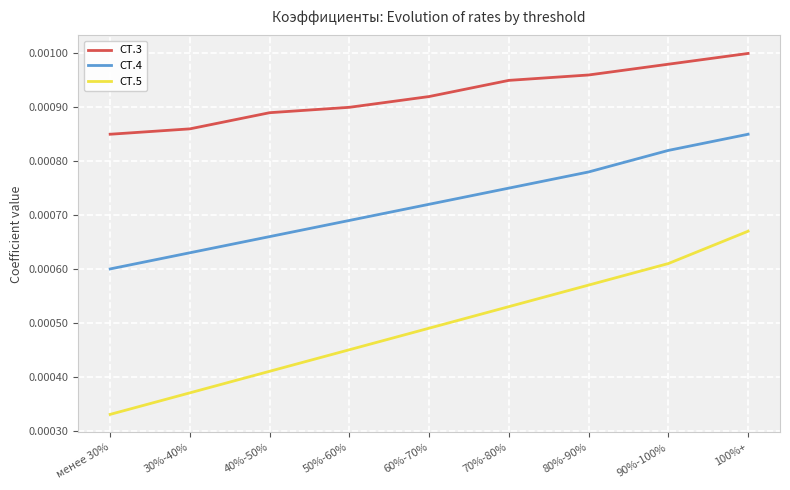

Rank the series at 100%+ from lowest to highest value.

СТ.5, СТ.4, СТ.3